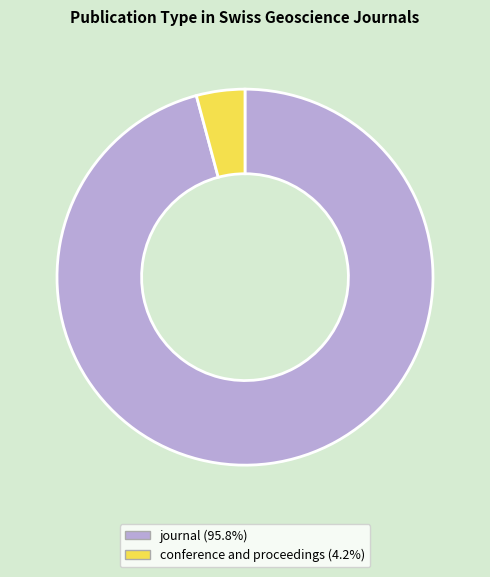

What is the ratio of the value at journal to the value at conference and proceedings?

23.0